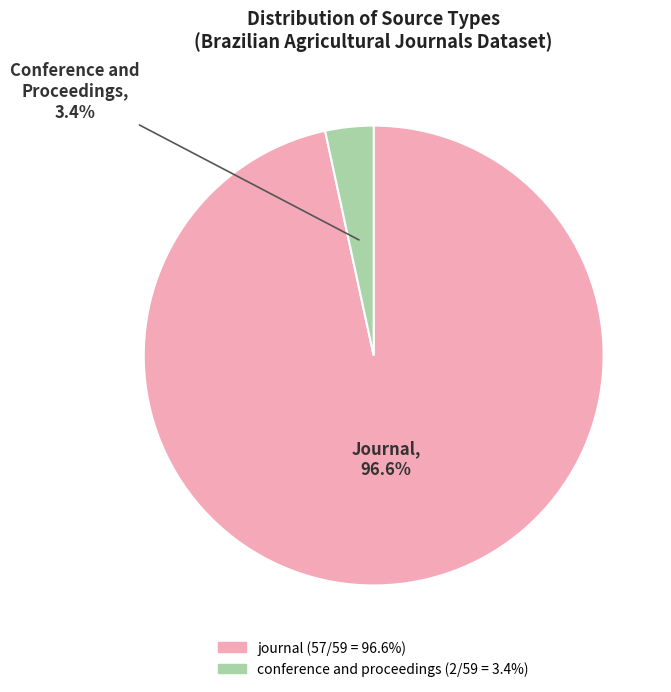

Rank the categories by value from highest to lowest.

journal, conference and proceedings